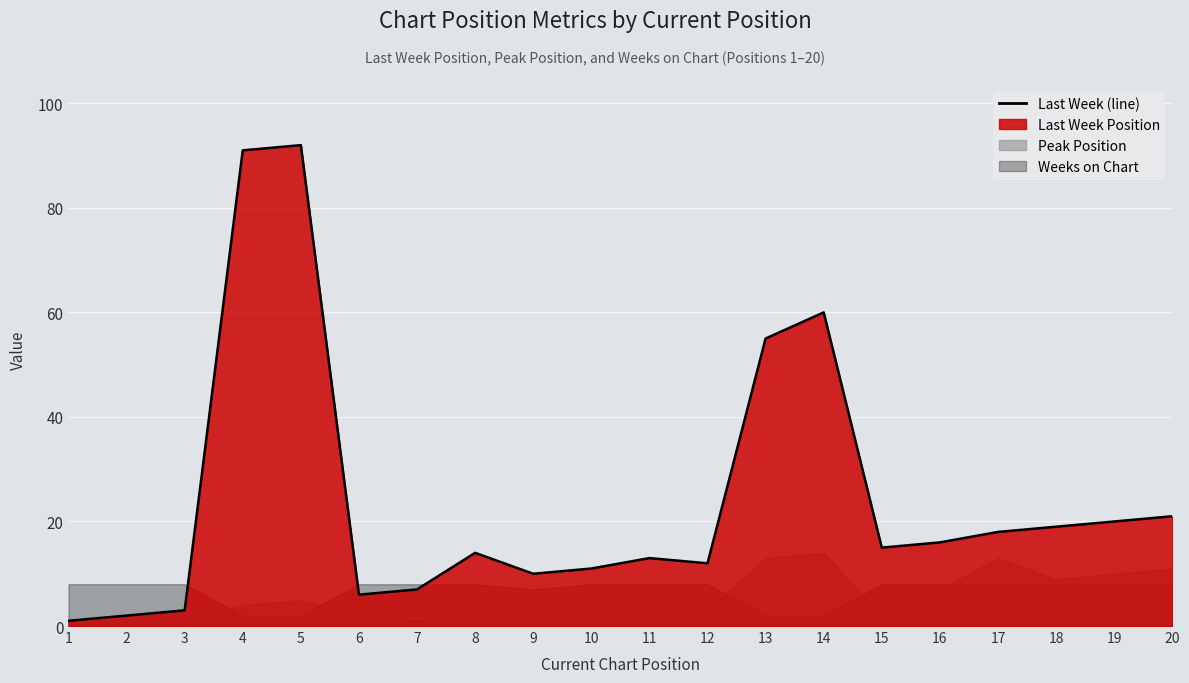

What is the difference between the second highest and minimum values in the Last Week series?

90